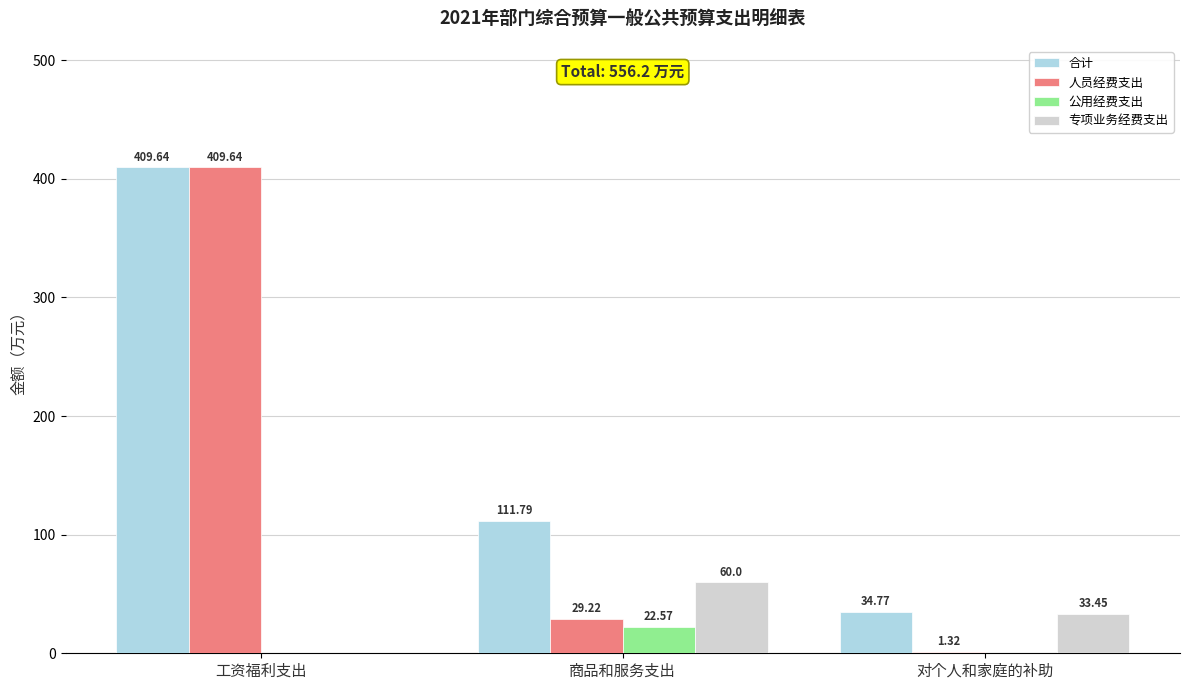

What is the spread (max minus min) of values at 工资福利支出?

409.6